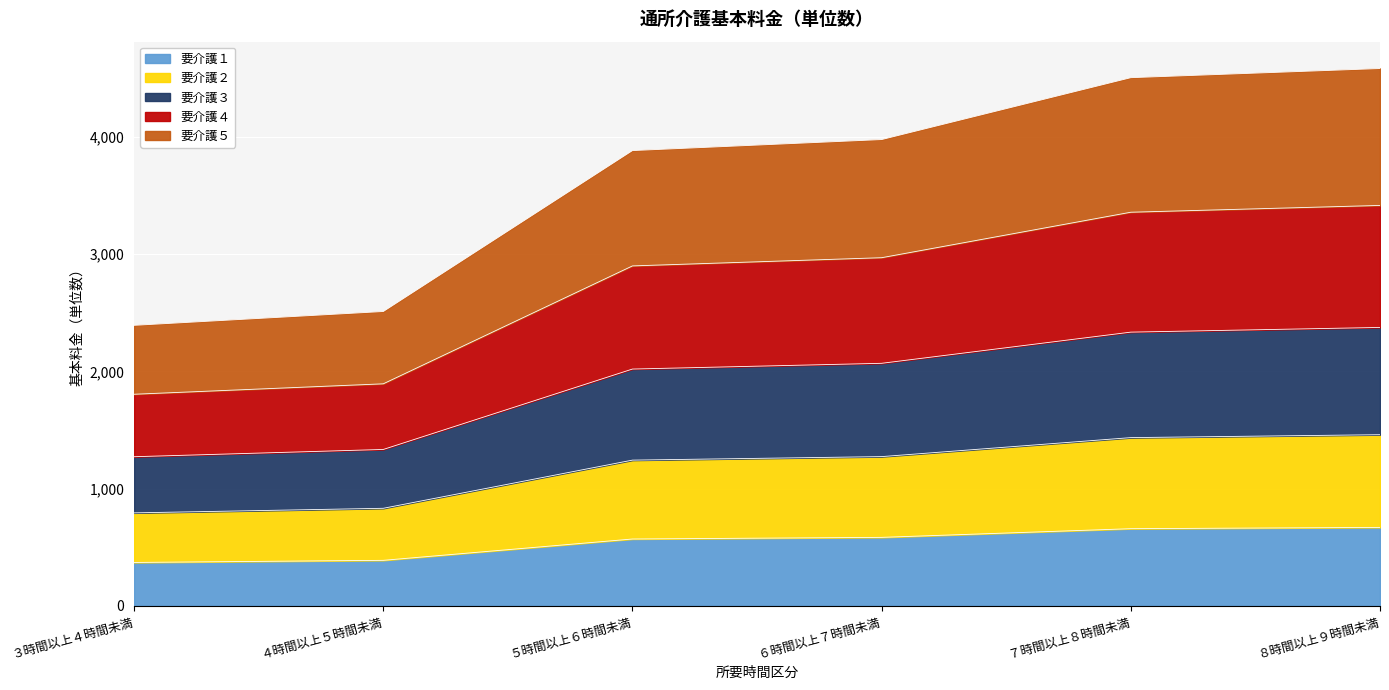

The value of 要介護１ at ６時間以上７時間未満 is 584. True or false?

True